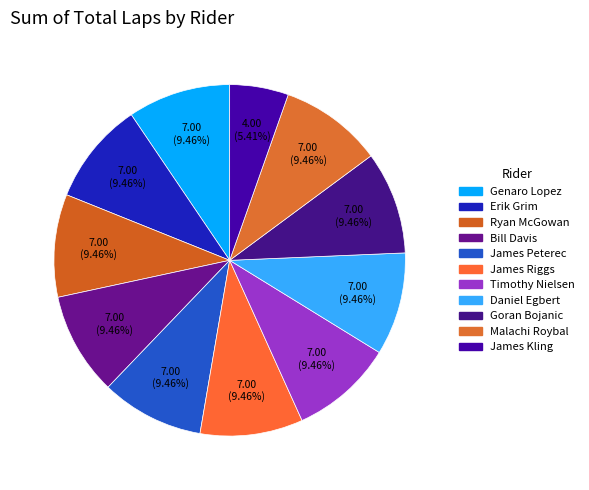

Which slice is the largest?

Genaro Lopez